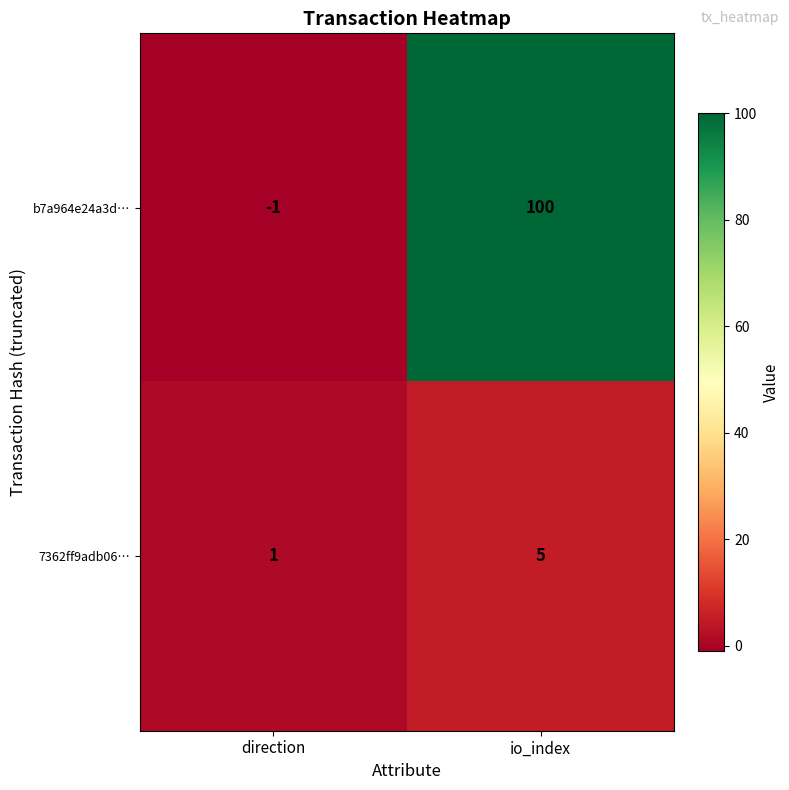

Between direction and io_index, which series saw the biggest shift?

b7a964e24a3d…